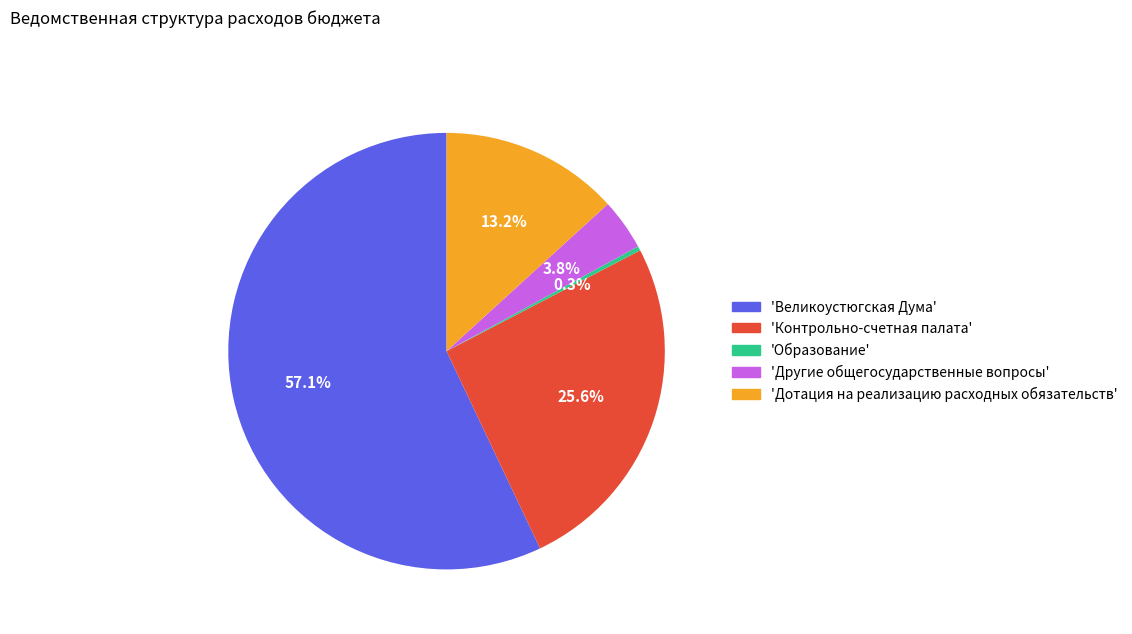

Does any single category account for the majority?

Yes